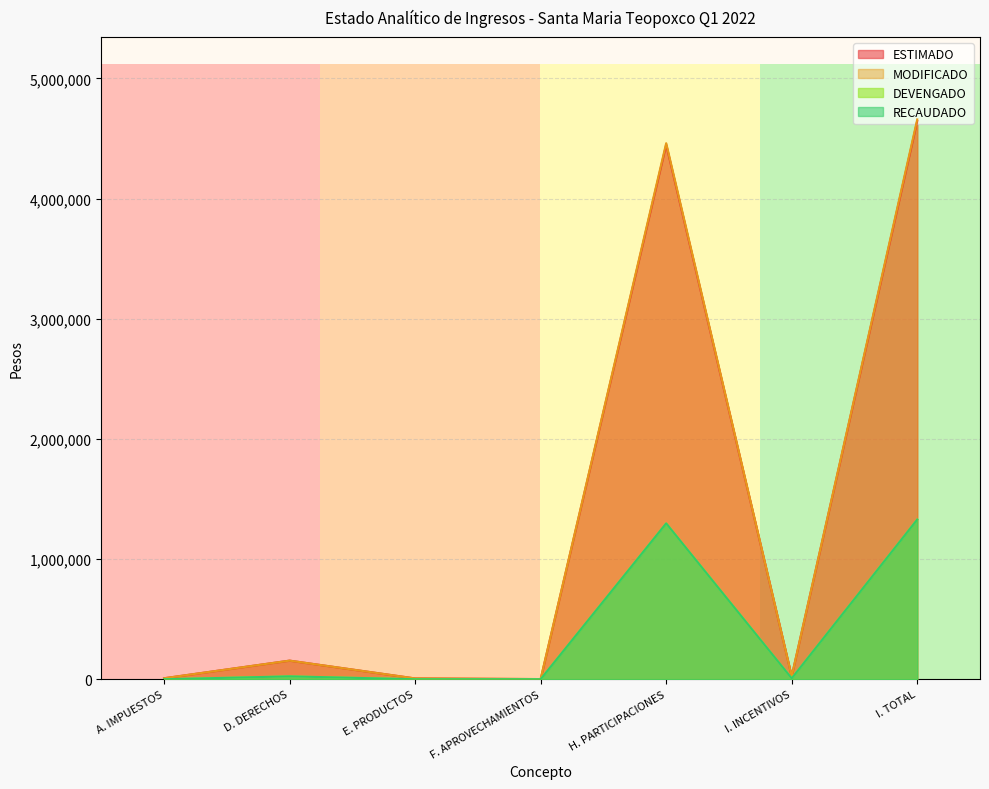

What is the total value across all series at I. INCENTIVOS?

64038.0